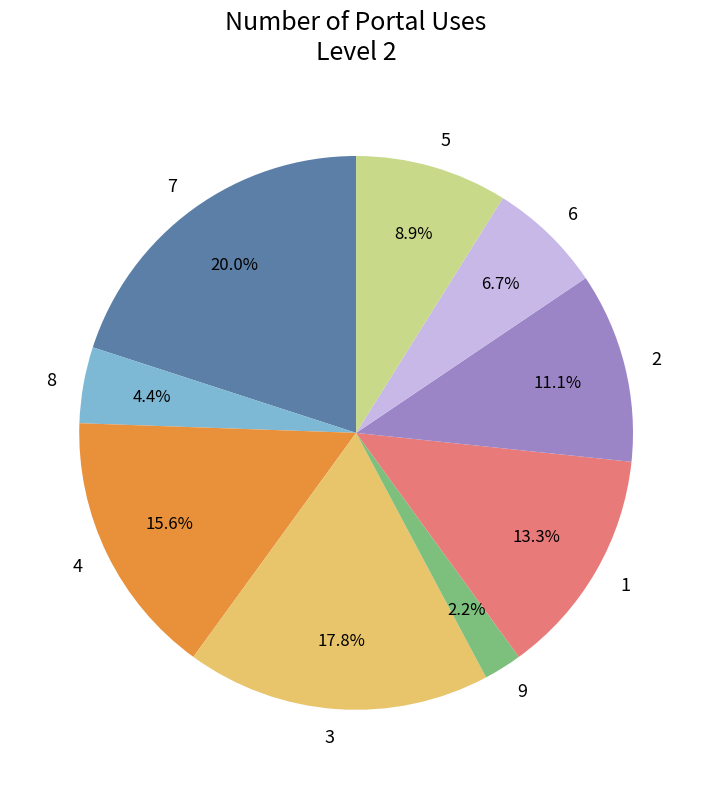

Approximately how many times larger is the value at 7 compared to 6?

3.0